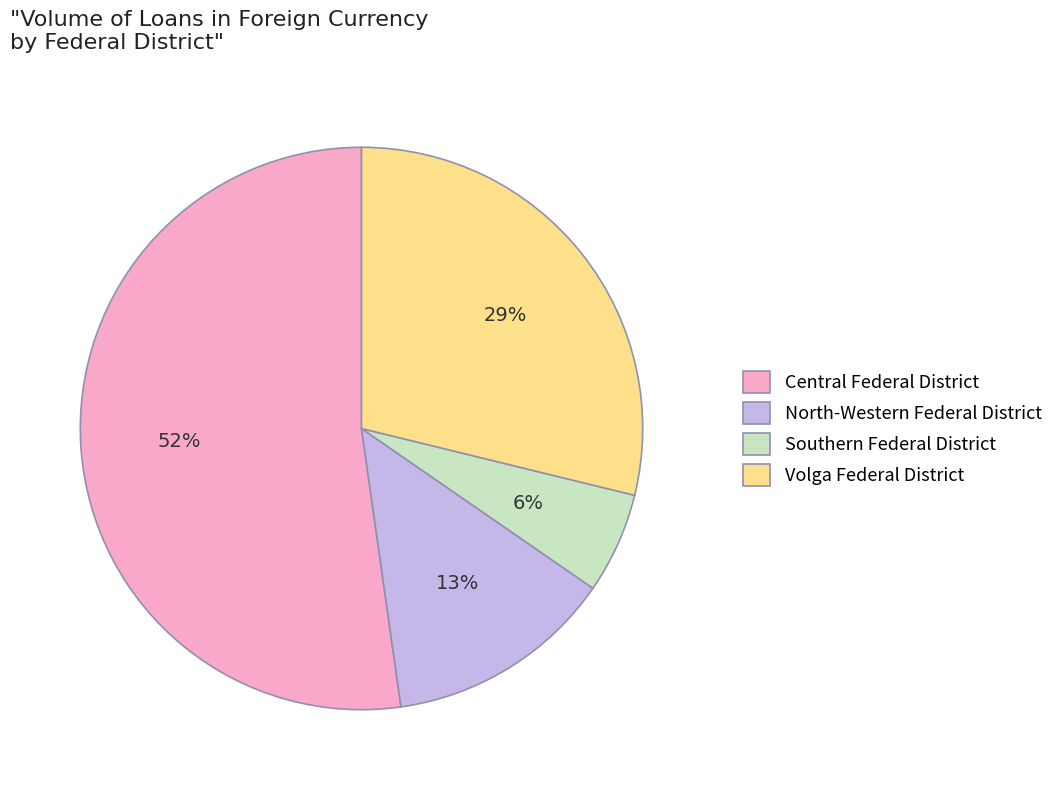

To the nearest percent, what portion does North-Western Federal District represent?

13%